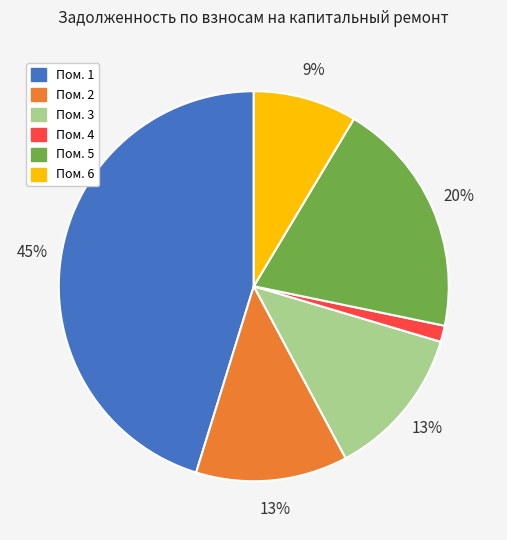

Does any single category account for the majority?

No